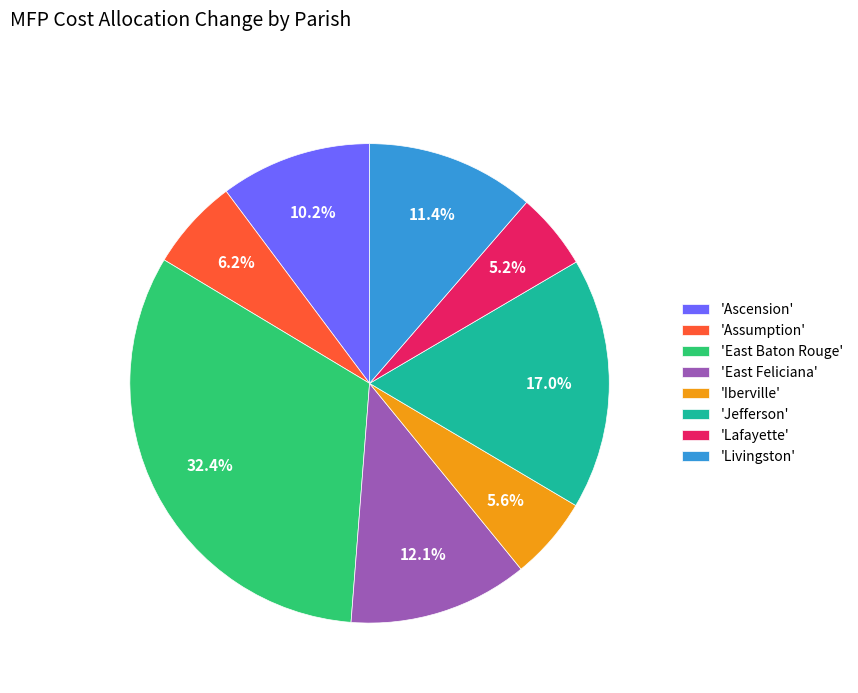

Does 'Assumption' represent more than half of the total?

No